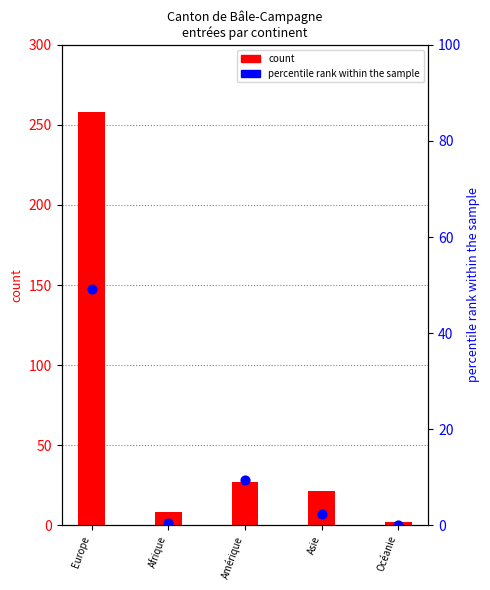

Which series contains the highest Y value?

count (Total)